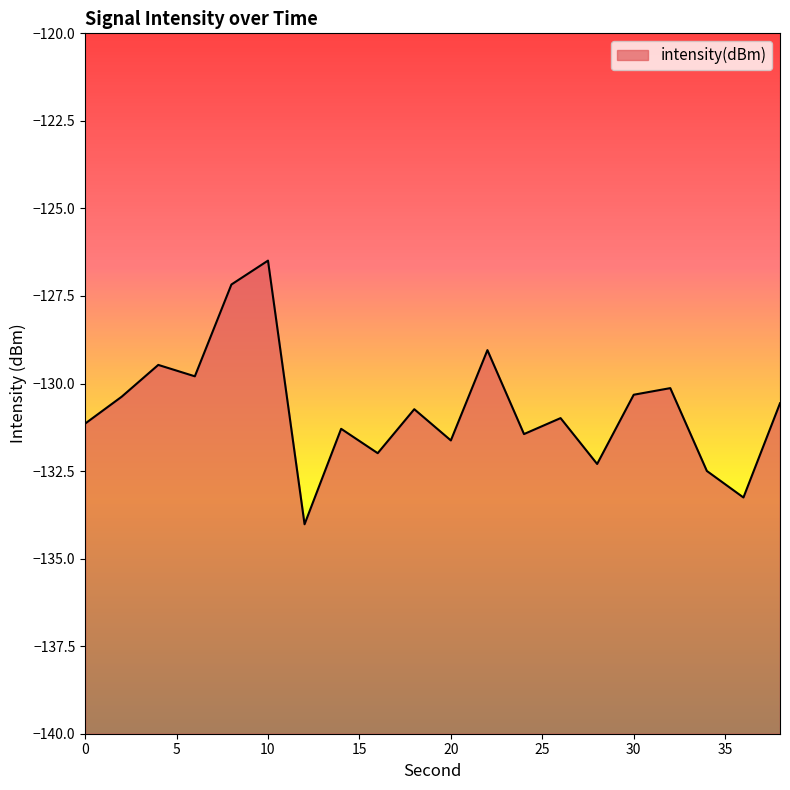

What is the difference between the values at 26 and 22?

1.9